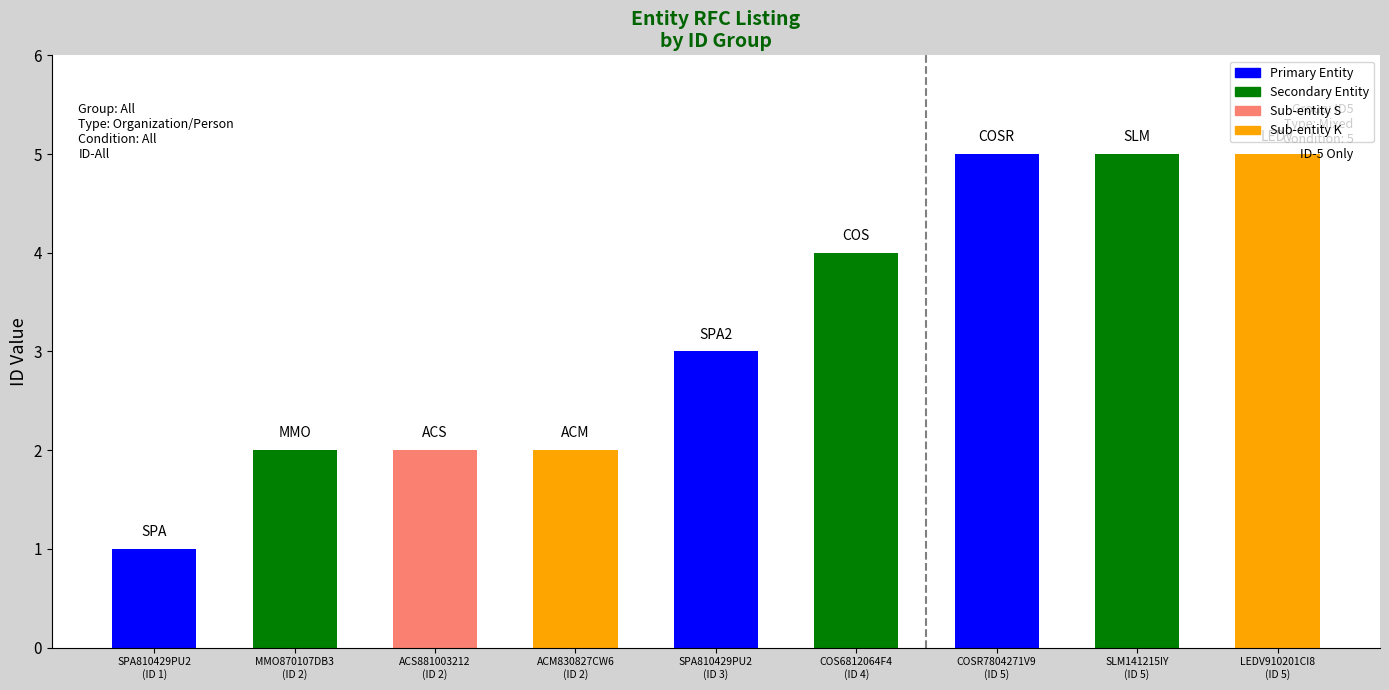

What position from the left is LEDV910201CI8
(ID 5)?

9